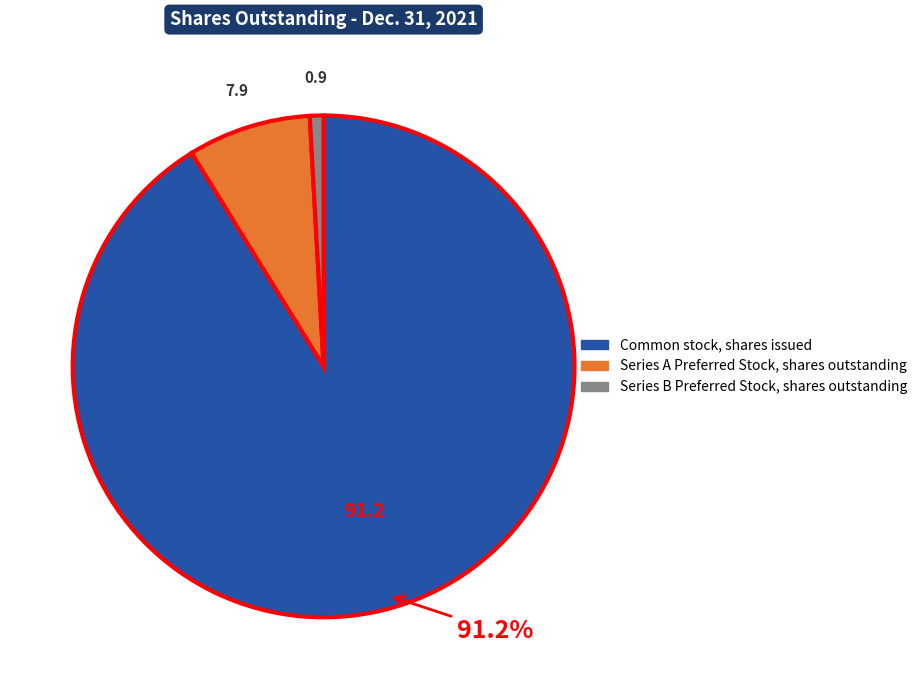

The Series A Preferred Stock, shares outstanding slice represents 8% of the pie. True or false?

True